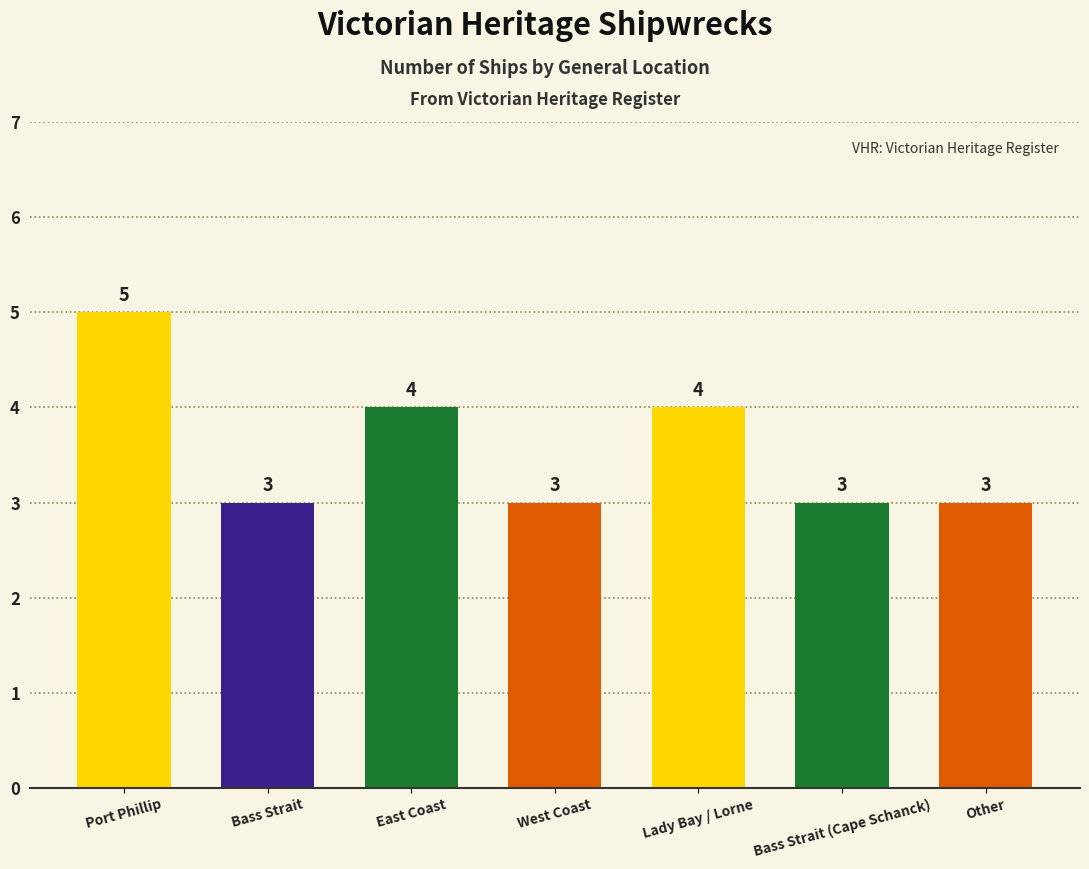

Count the values in the range 3 to 4.

6